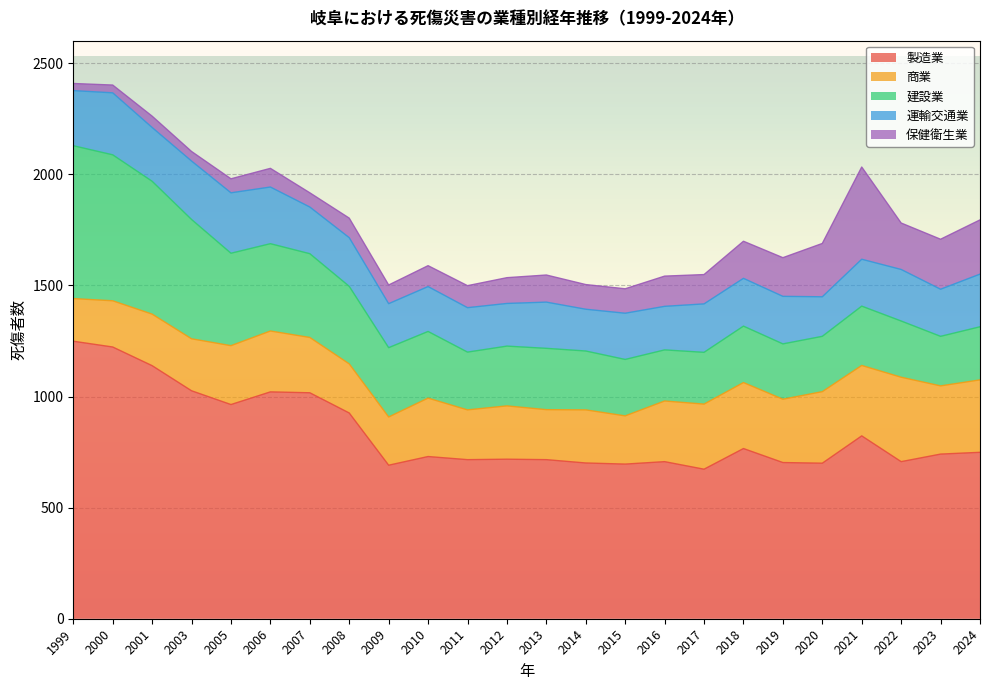

List the series in order of their peak value, highest first.

製造業, 建設業, 保健衛生業, 商業, 運輸交通業